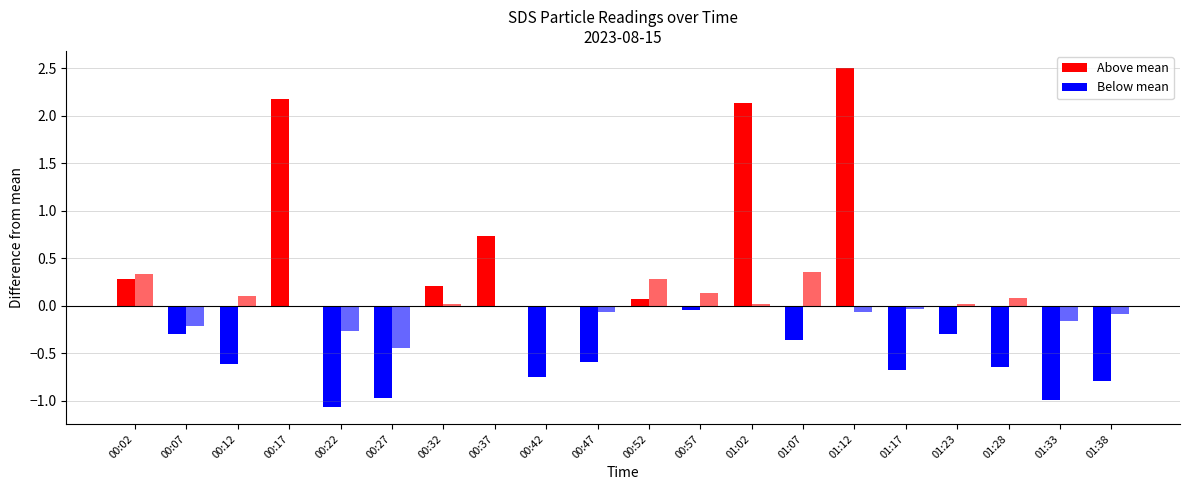

List the labels in order of SDS_P1 value, largest first.

01:12, 00:17, 01:02, 00:37, 00:02, 00:32, 00:52, 00:57, 00:07, 01:23, 01:07, 00:47, 00:12, 01:28, 01:17, 00:42, 01:38, 00:27, 01:33, 00:22